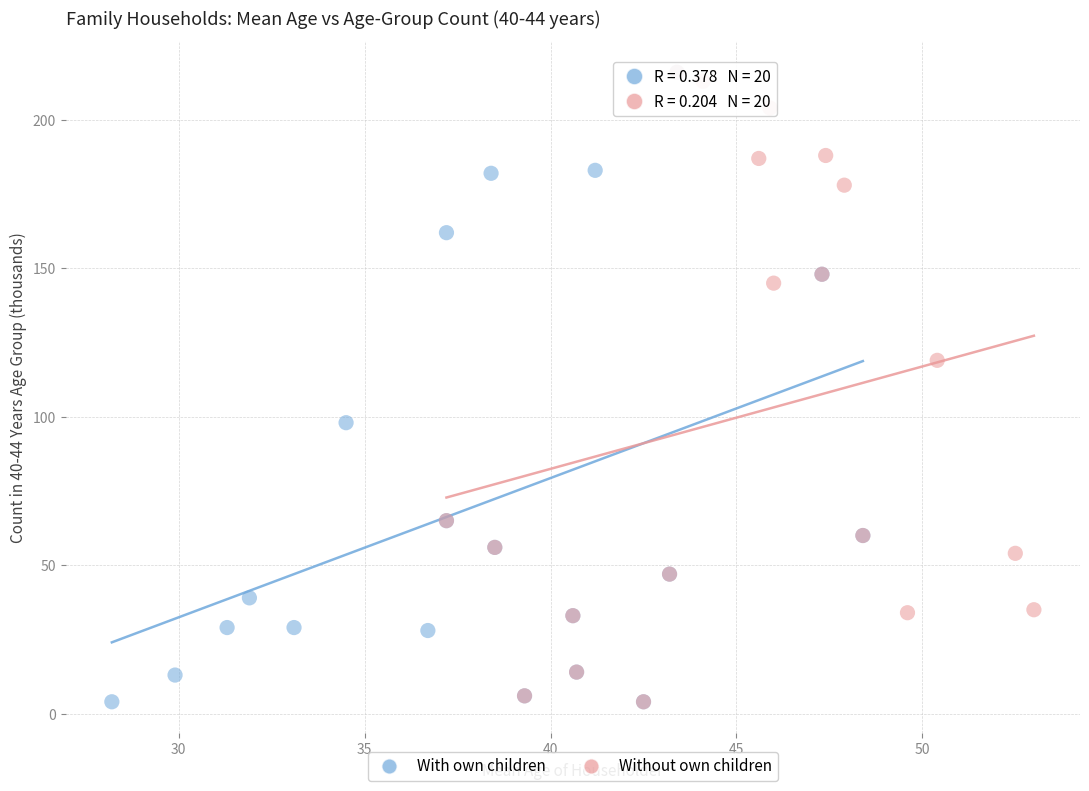

What are all the series names shown in the legend?

With own children, Without own children